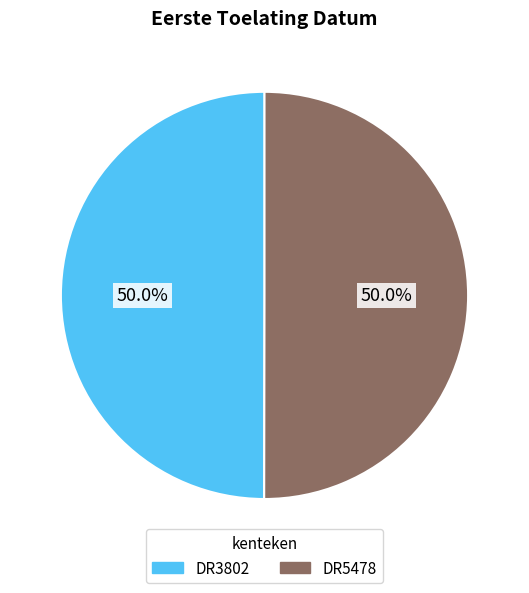

What is the total percentage of DR3802 and DR5478?

100.0%